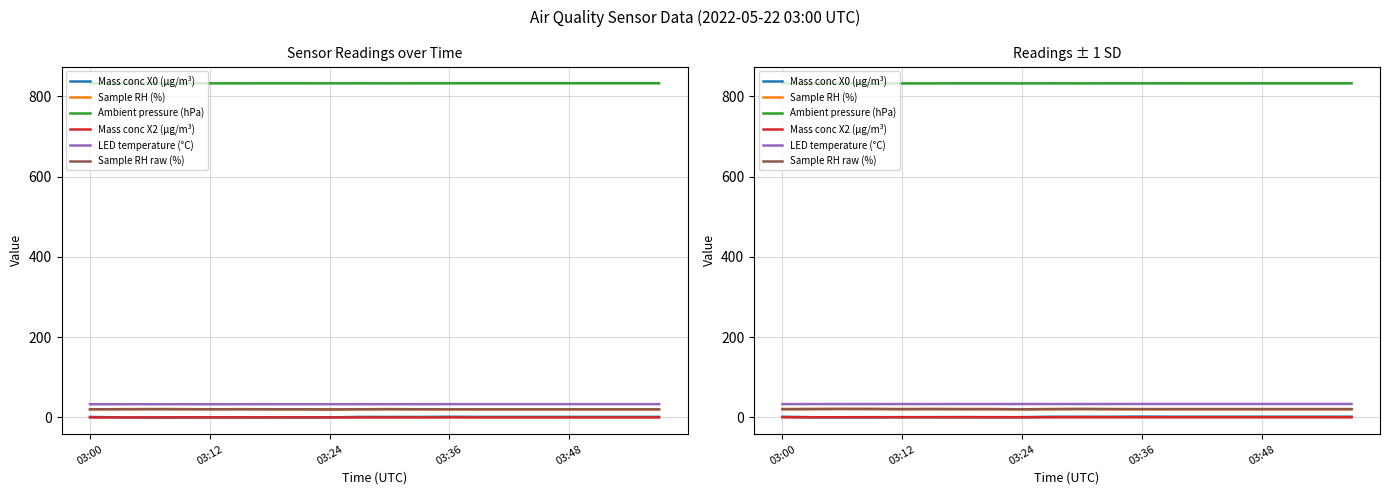

True or false: Sample RH (%) has more than 0 interior local peaks.

True